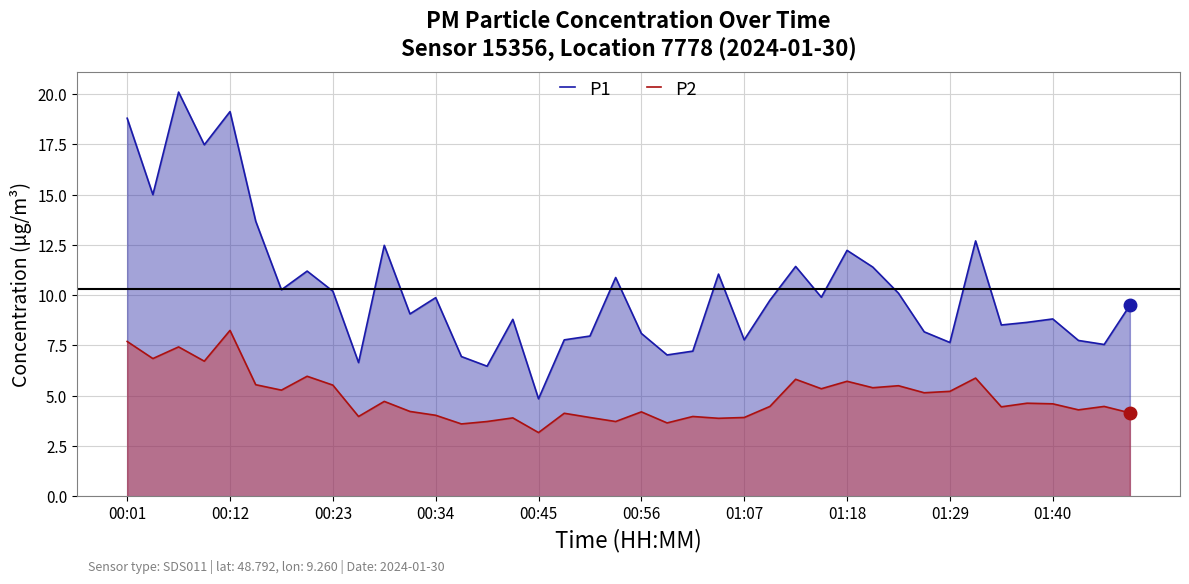

At which label is P1 closest to 12?

01:18